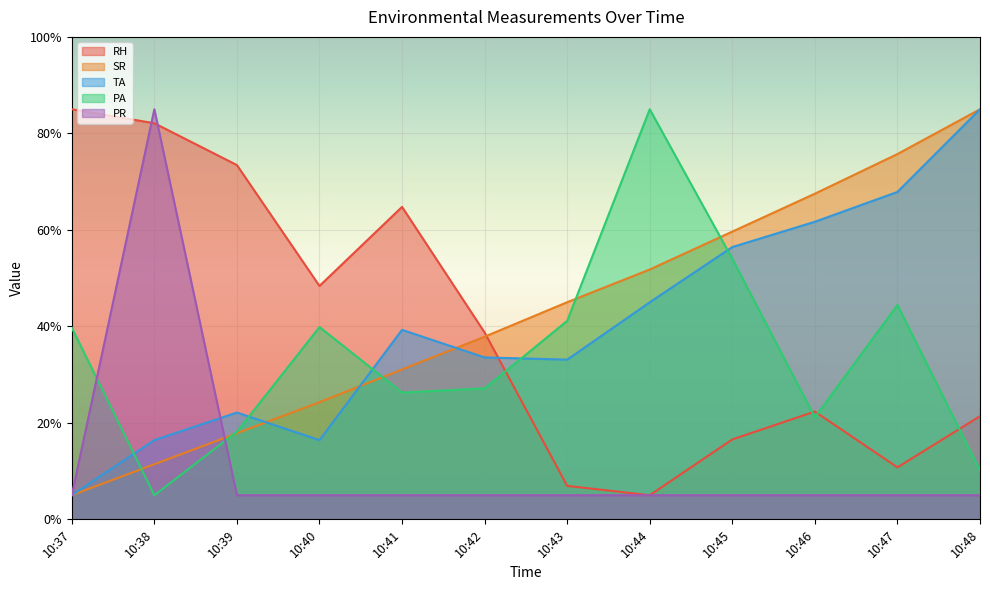

Where is the first local minimum for PA?

10:38